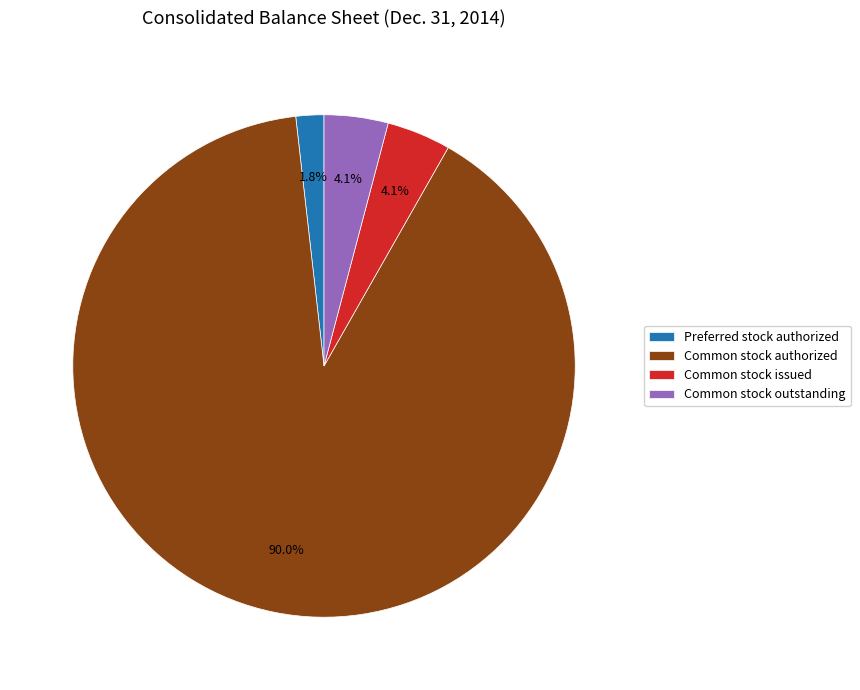

What is the largest slice in the pie chart?

Common stock authorized